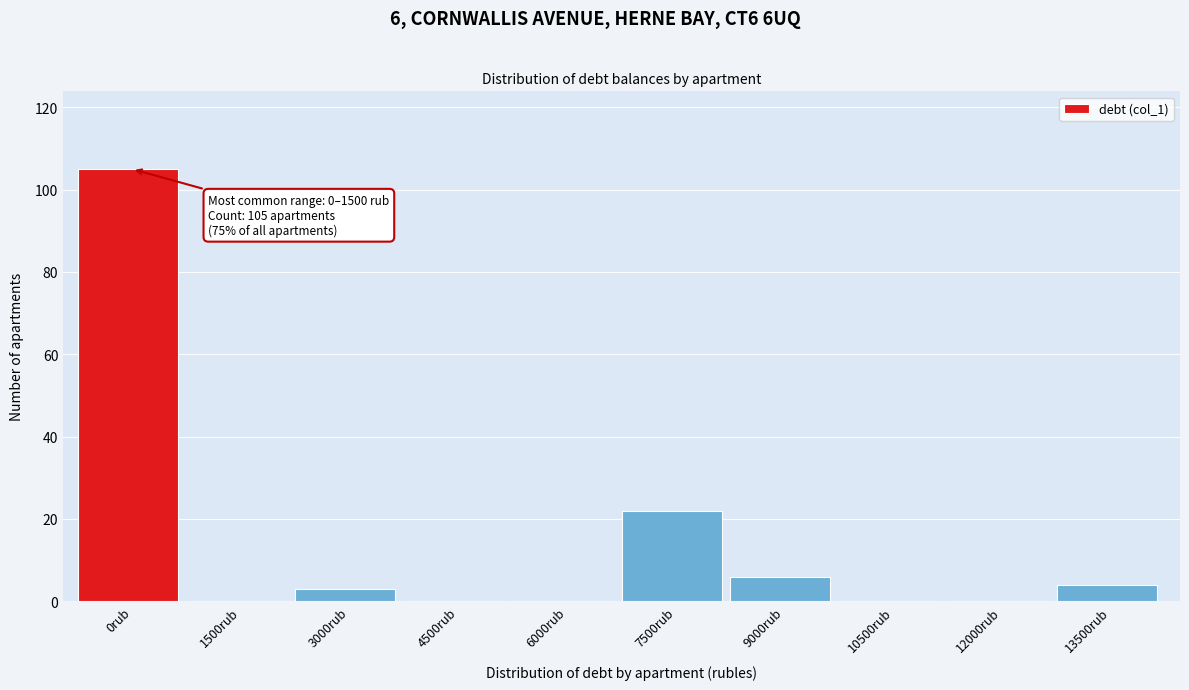

Reading right to left, transcribe all the data shown in this chart.

13500rub=4	12000rub=0	10500rub=0	9000rub=6	7500rub=22	6000rub=0	4500rub=0	3000rub=3	1500rub=0	0rub=105